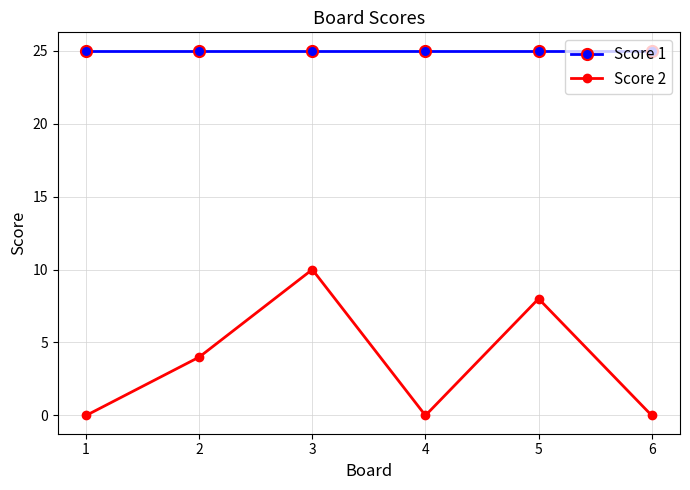

Rank the series at 3 from lowest to highest value.

Score 2, Score 1